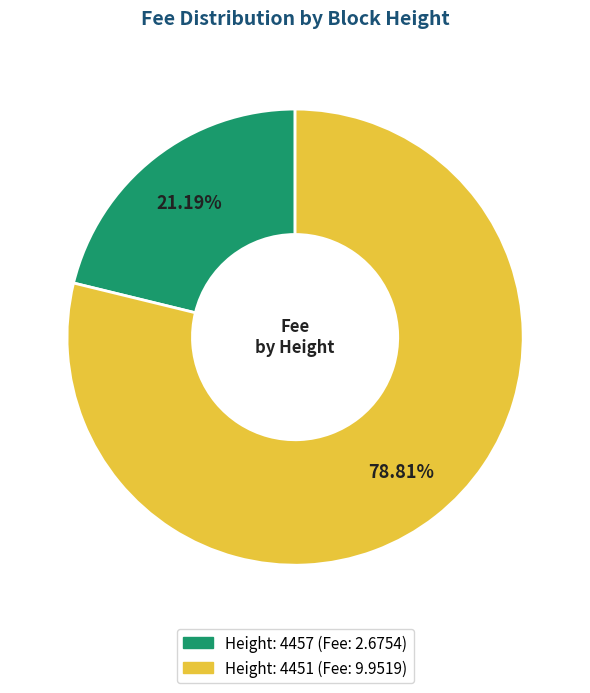

Does any single category account for the majority?

Yes